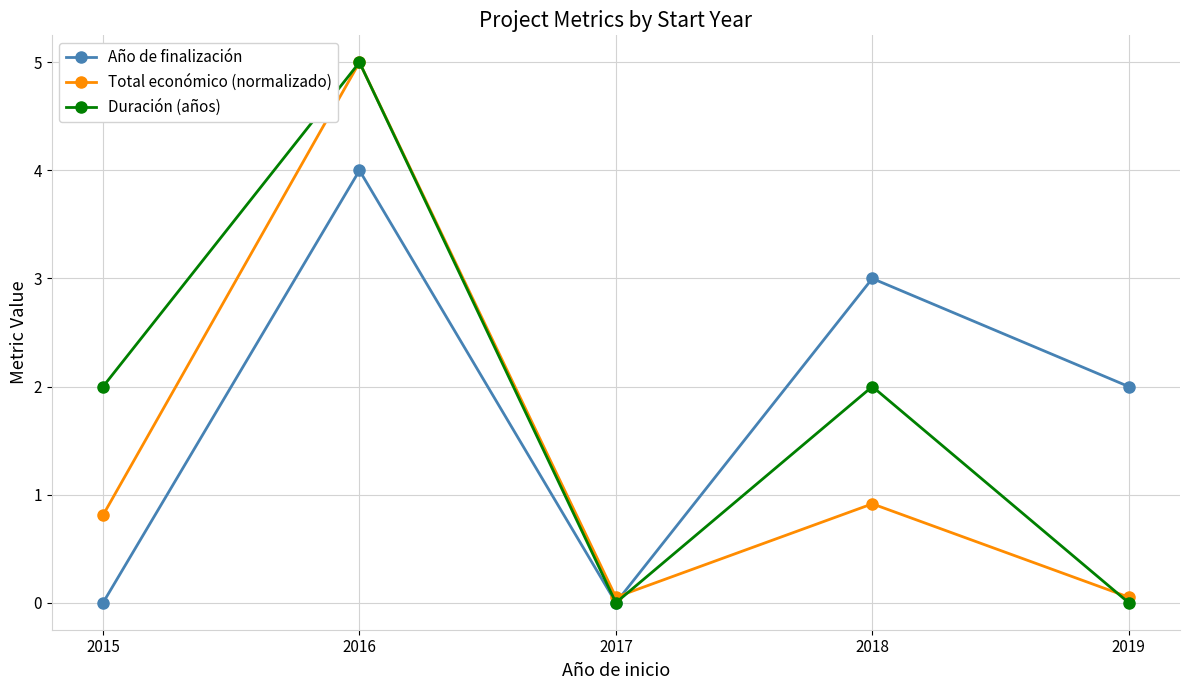

After their last crossing, which series has the higher values: Total económico (normalizado) or Duración (años)?

Total económico (normalizado)